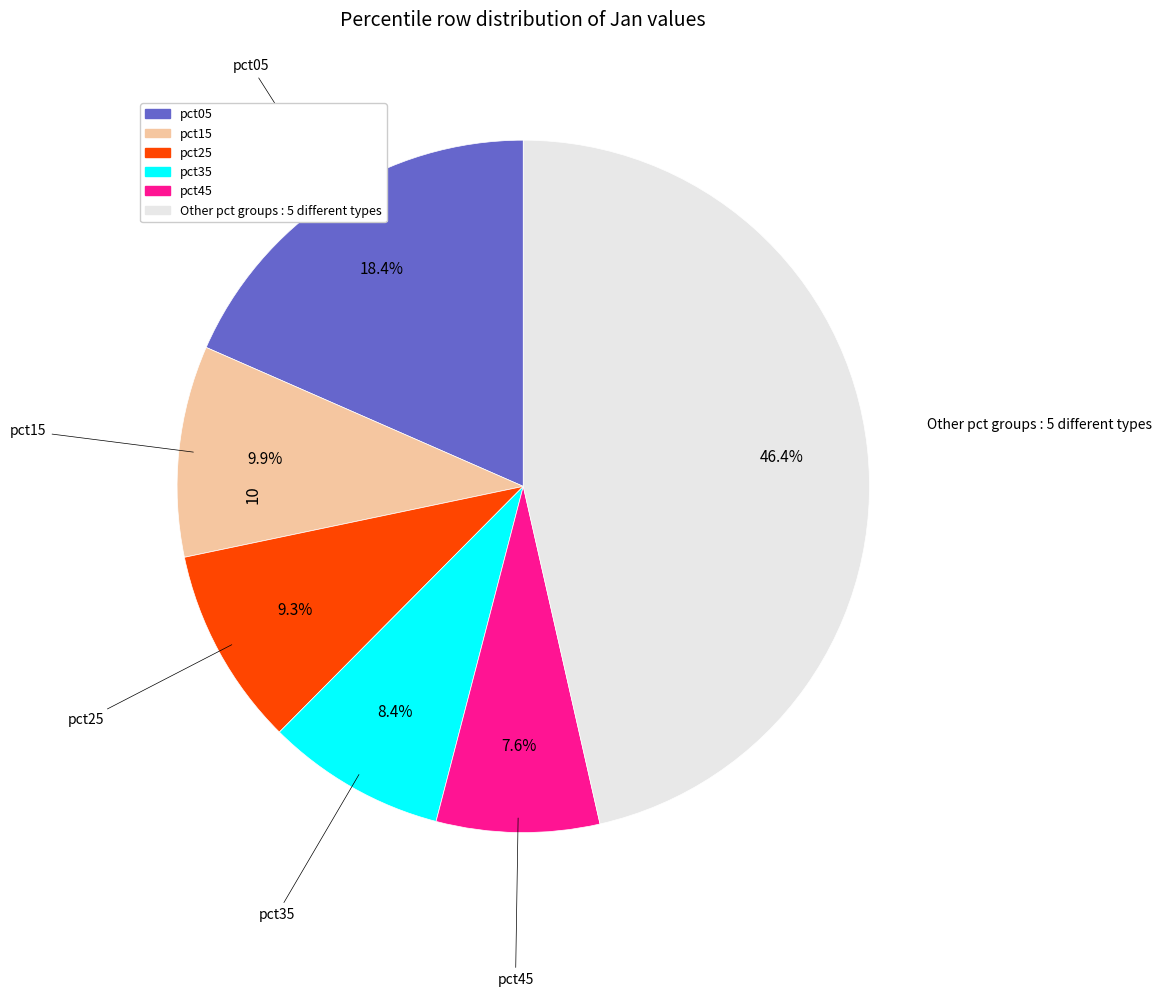

Is there a majority slice in this chart?

No